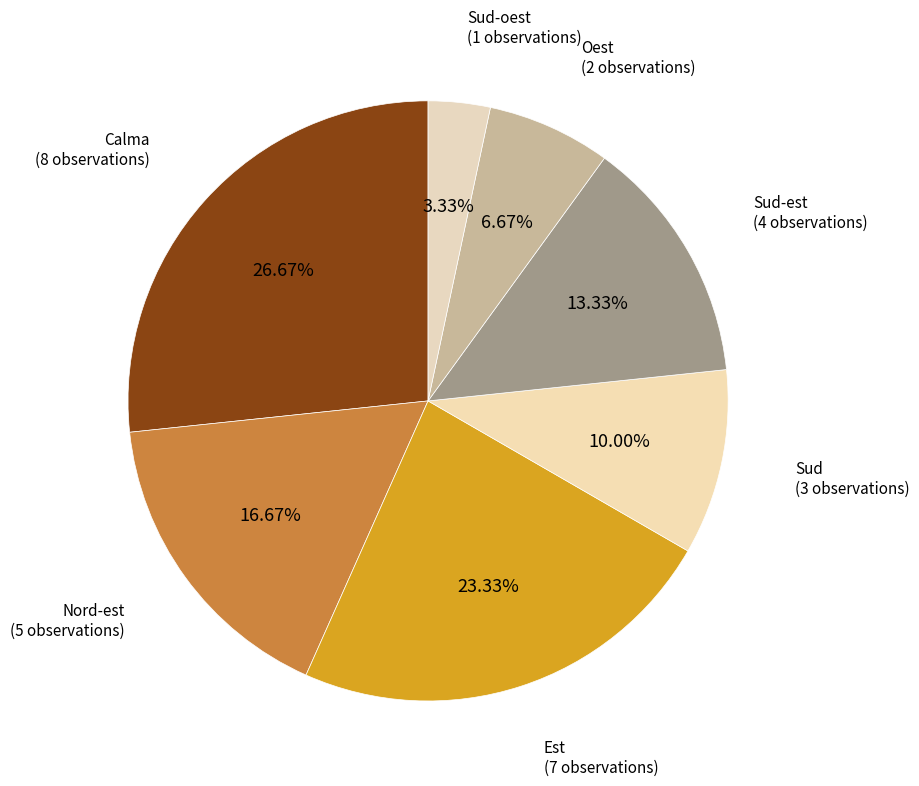

Which slice is the smallest?

Sud-oest